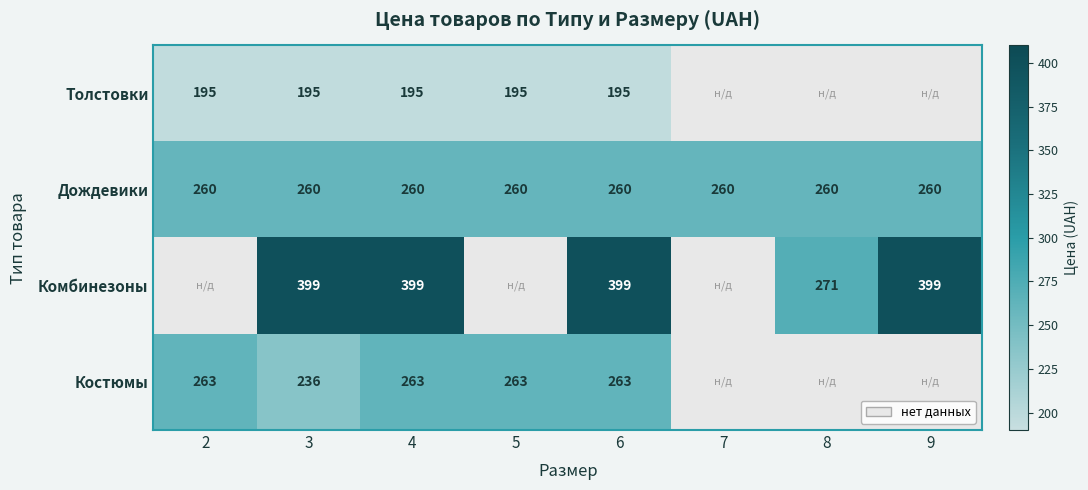

Is the value of Комбинезоны at 8 greater than the value of Костюмы at 2?

Yes